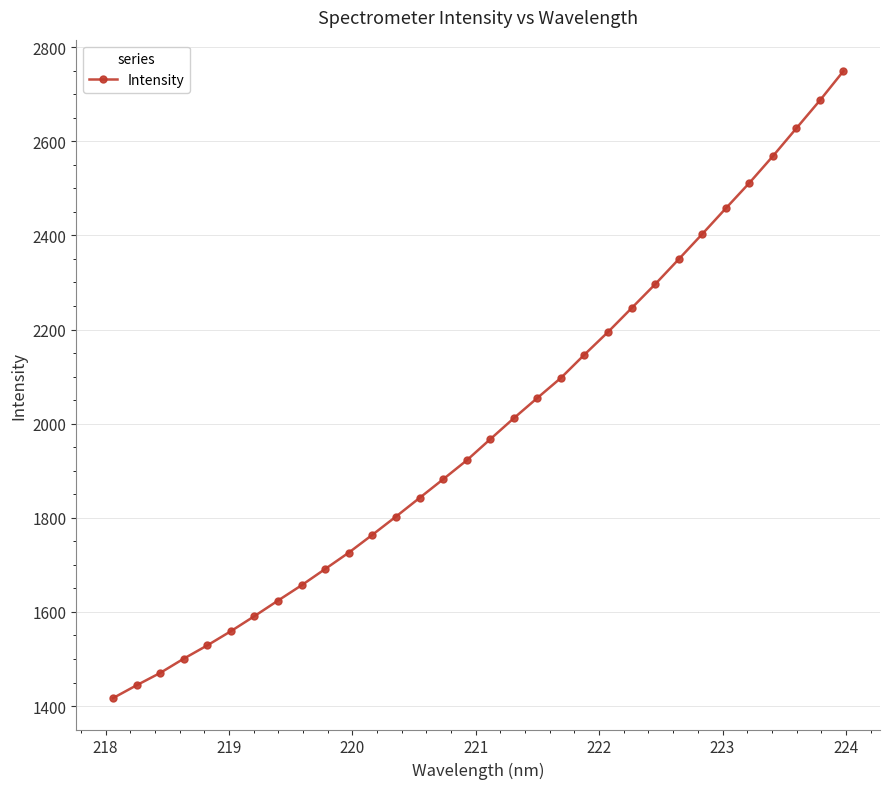

What is the difference between the maximum and second lowest values?

1305.2